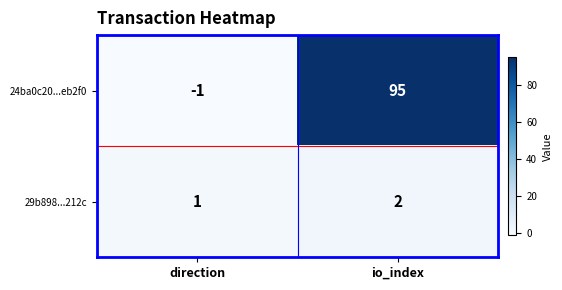

At how many categories does at least one series exceed 58?

1